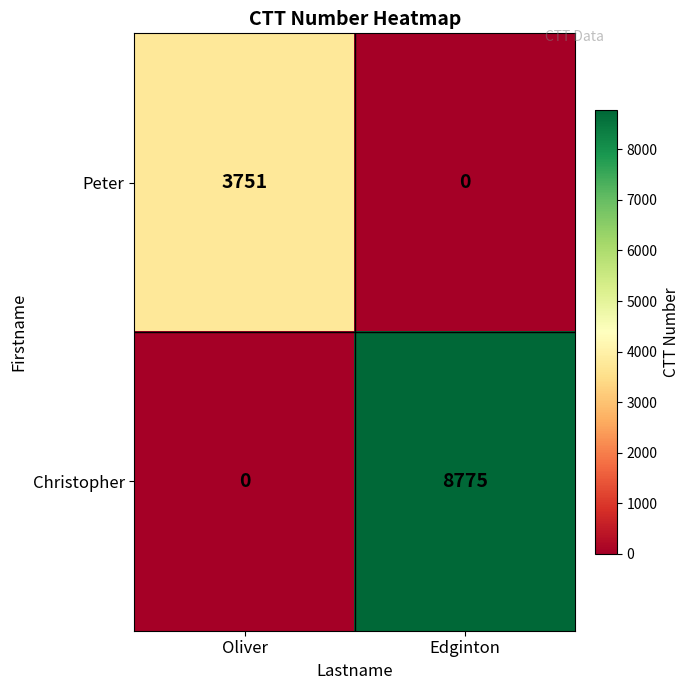

Which series has the largest total across all categories?

Christopher